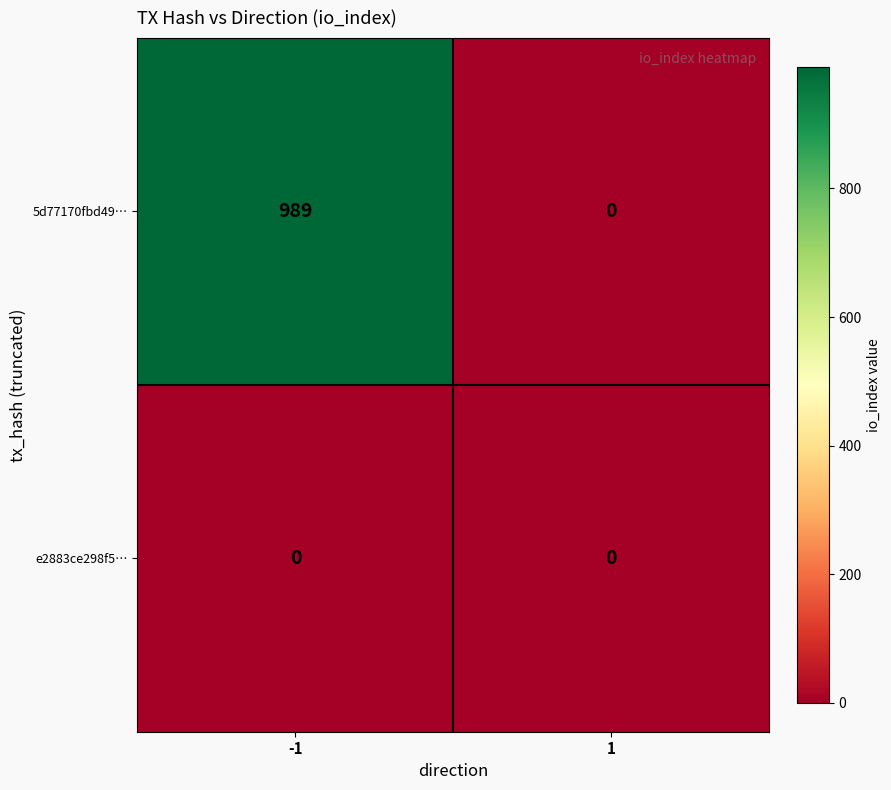

At -1, list the series in order from smallest to largest.

e2883ce298f5…, 5d77170fbd49…